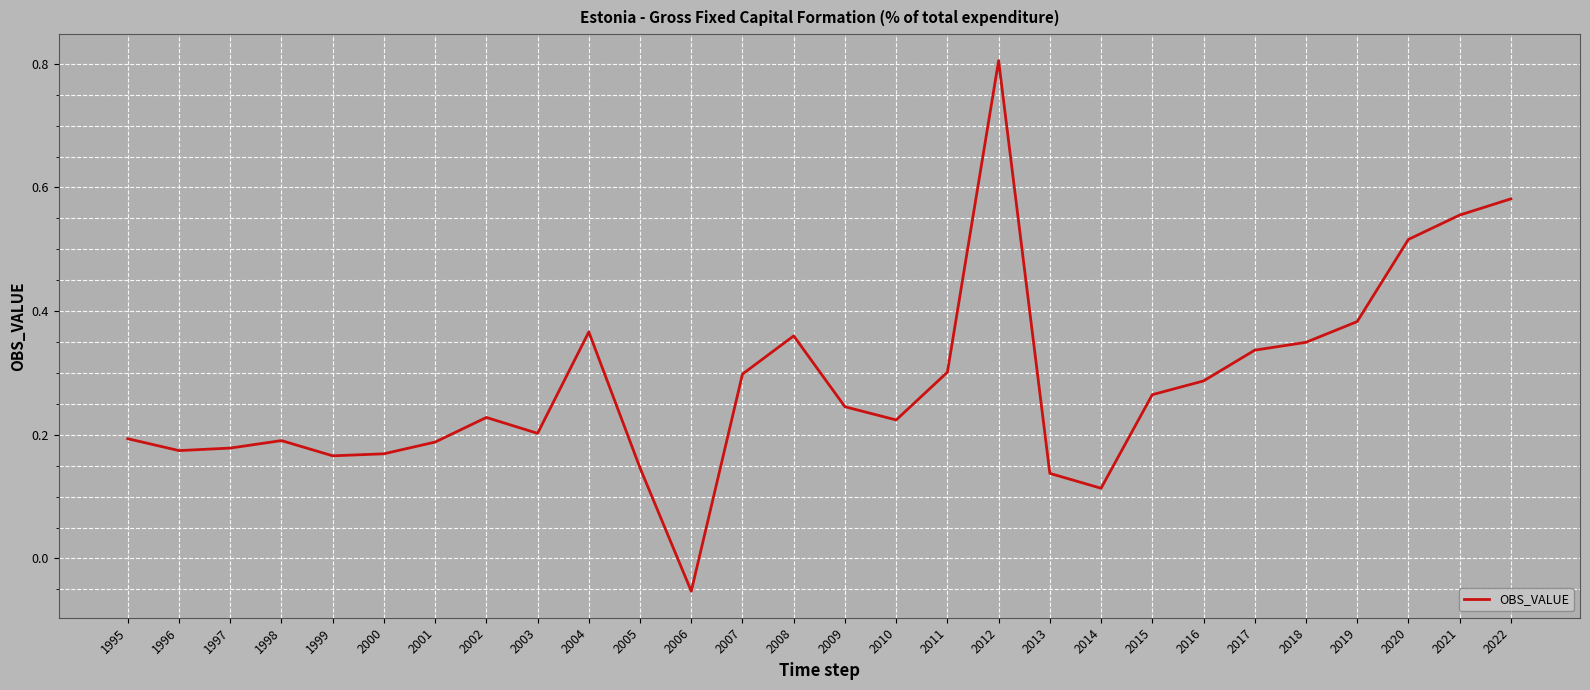

What is the sum of all values?

7.9